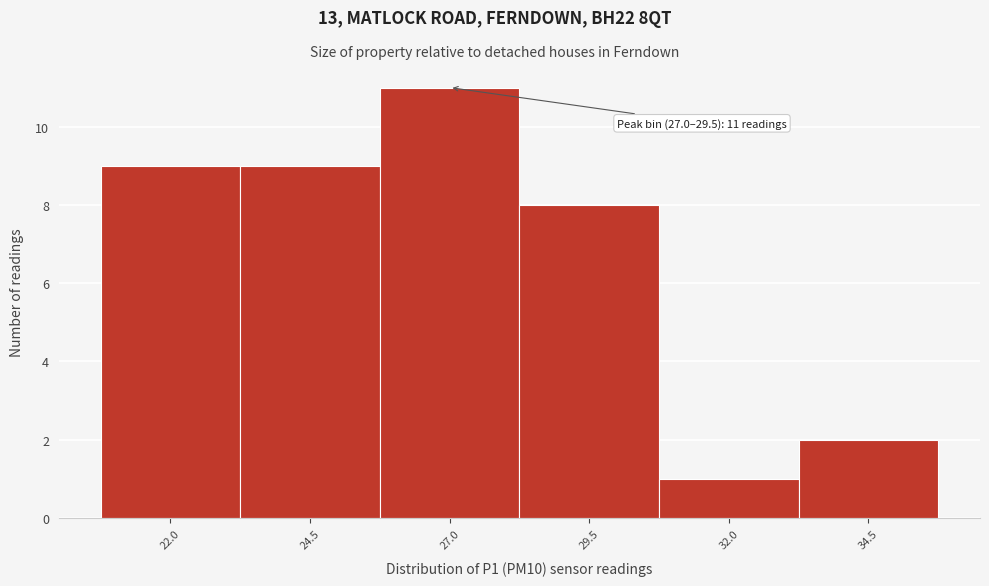

Reading right to left, extract all data points from this chart.

34.5=2	32.0=1	29.5=8	27.0=11	24.5=9	22.0=9